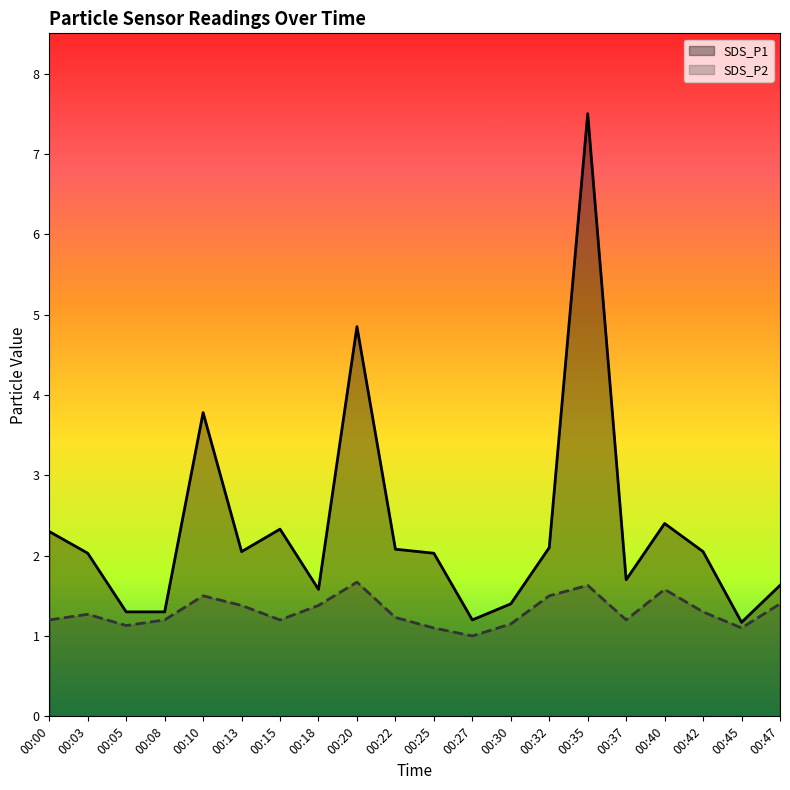

Reading left to right, extract all data points from this chart.

SDS_P1: 2.3	2.0	1.3	1.3	3.8	2.0	2.3	1.6	4.8	2.1	2.0	1.2	1.4	2.1	7.5	1.7	2.4	2.0	1.2	1.6
SDS_P2: 1.2	1.3	1.1	1.2	1.5	1.4	1.2	1.4	1.7	1.2	1.1	1.0	1.1	1.5	1.6	1.2	1.6	1.3	1.1	1.4